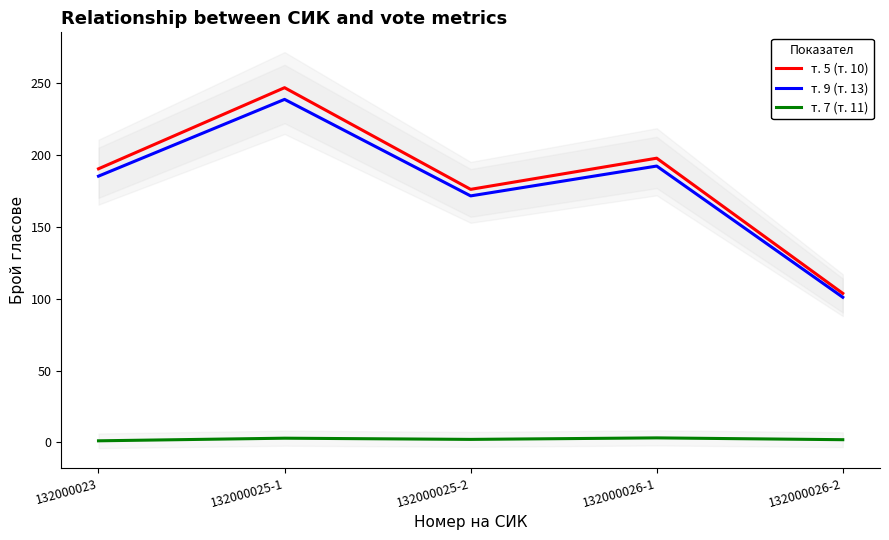

What is the minimum value for т. 9 (т. 13)?

101.0